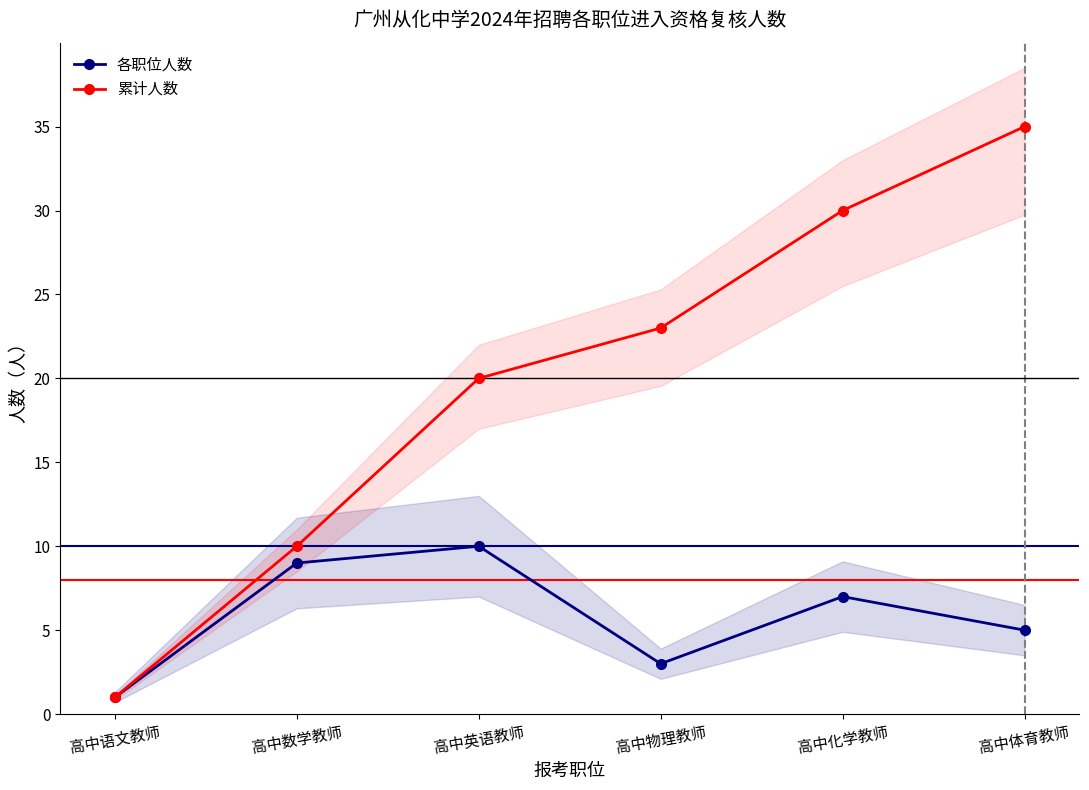

Where is 累计人数 nearest to the value 18?

高中英语教师